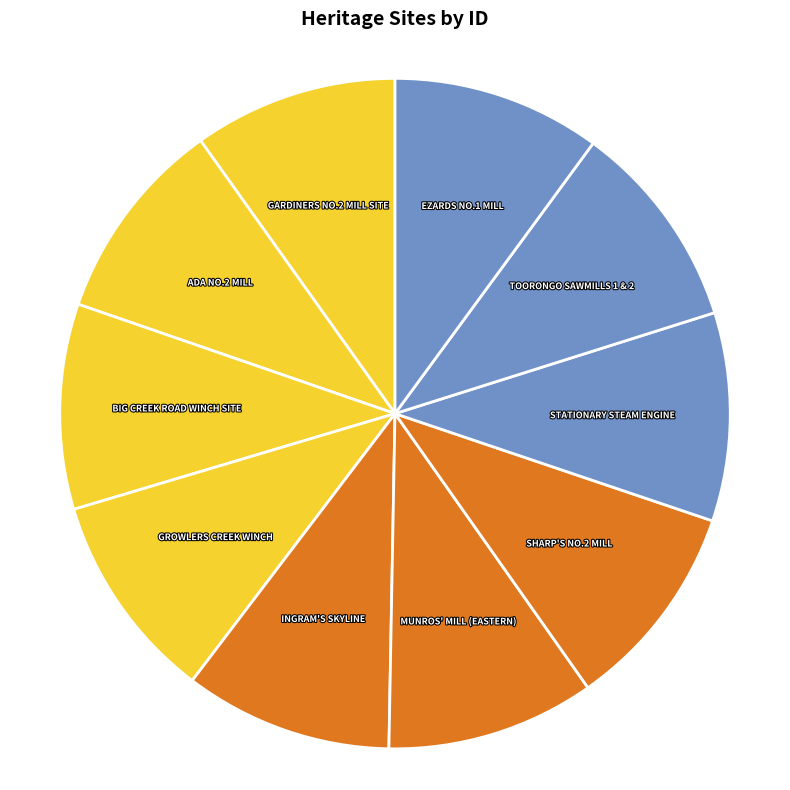

How many segments does this pie chart have?

10